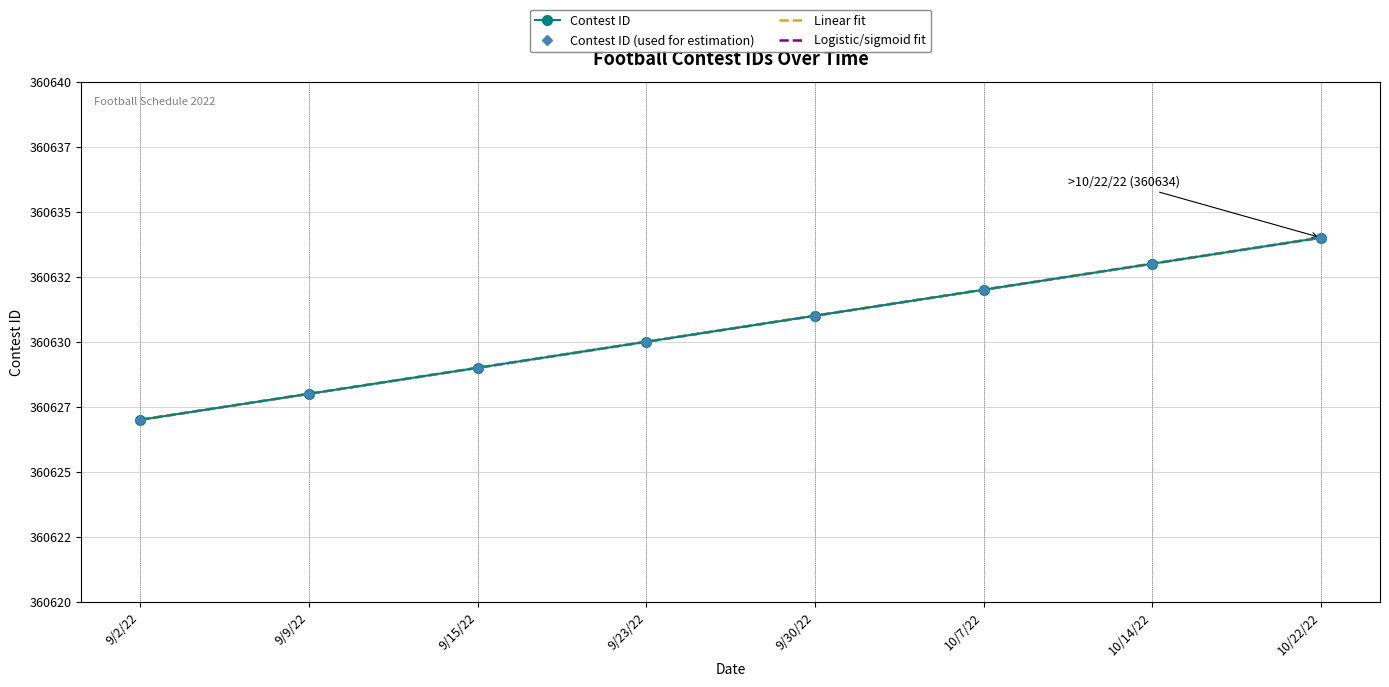

Reading left to right, extract all data points from this chart.

360627	360628	360629	360630	360631	360632	360633	360634